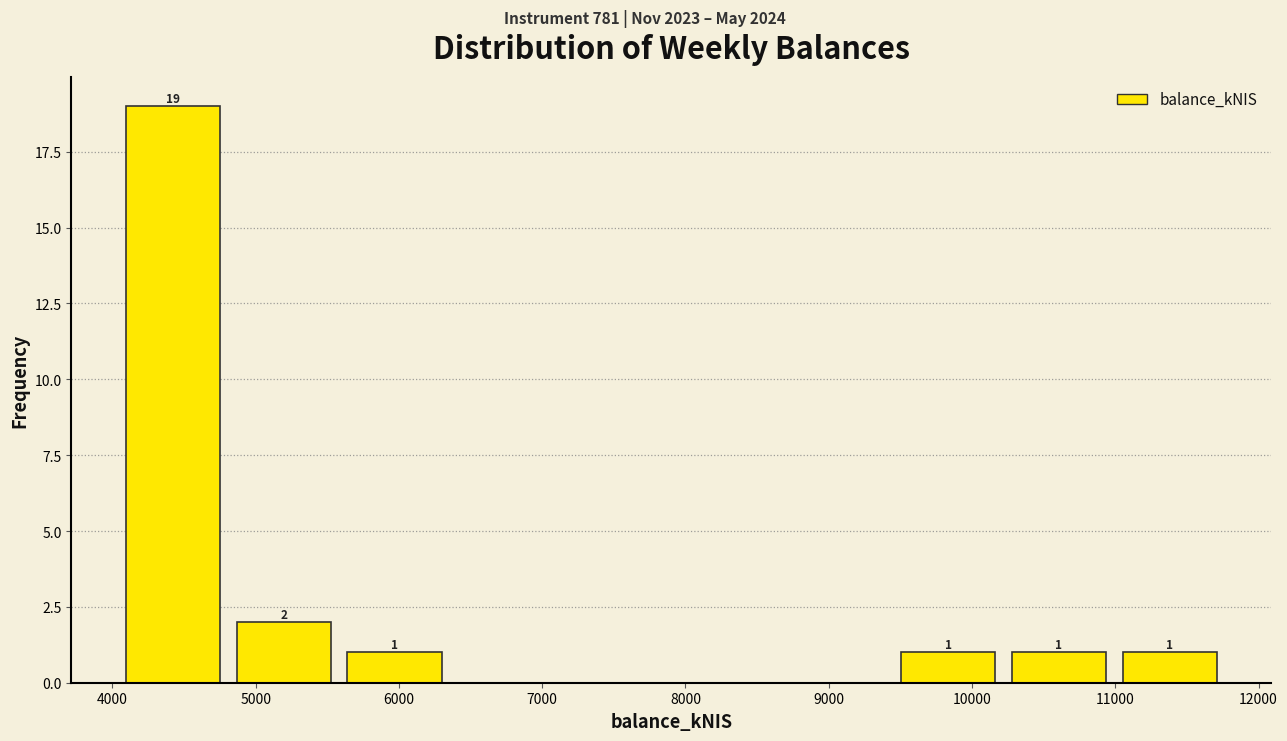

Over which range of the x-axis is the bar tallest?

4000 to 4800